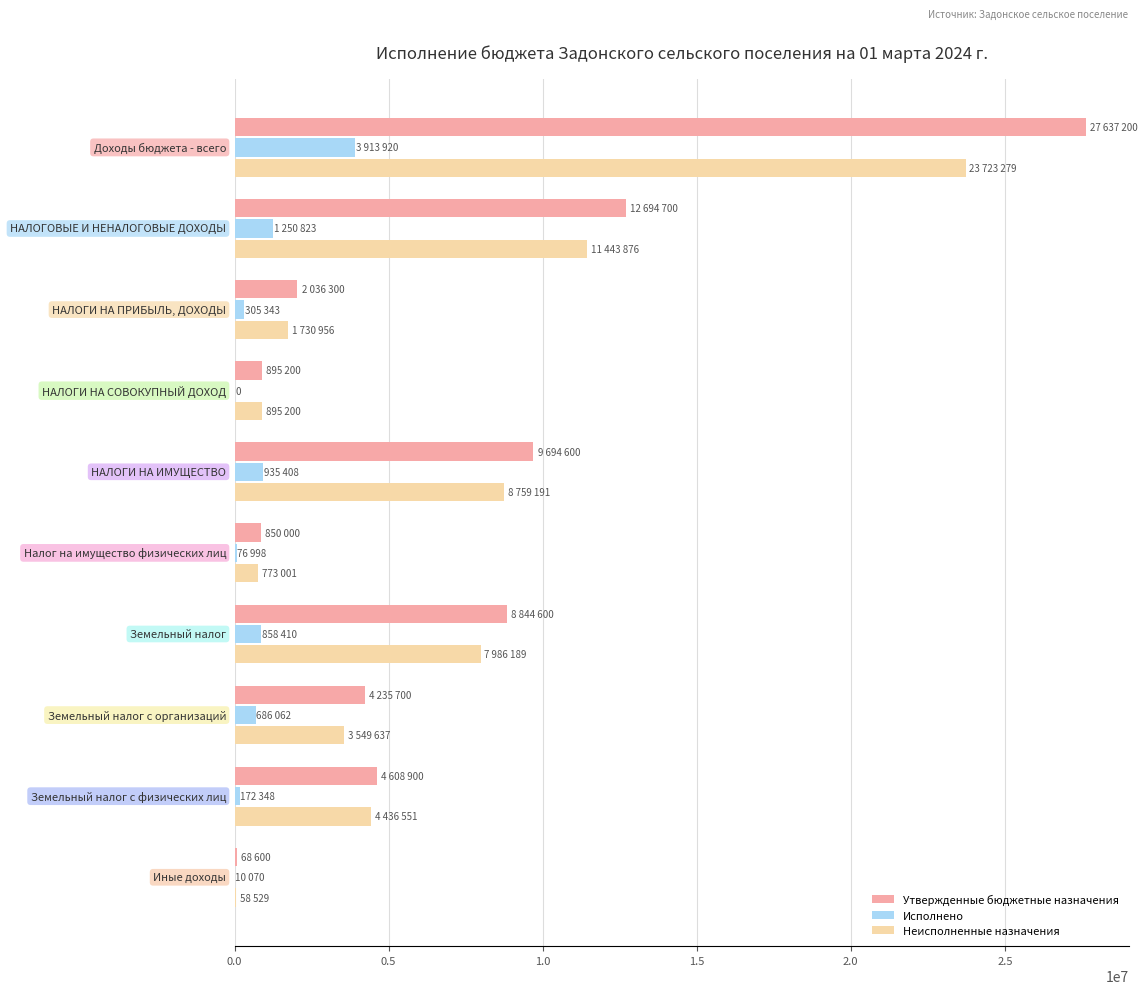

What is the greatest value displayed?

27637200.0